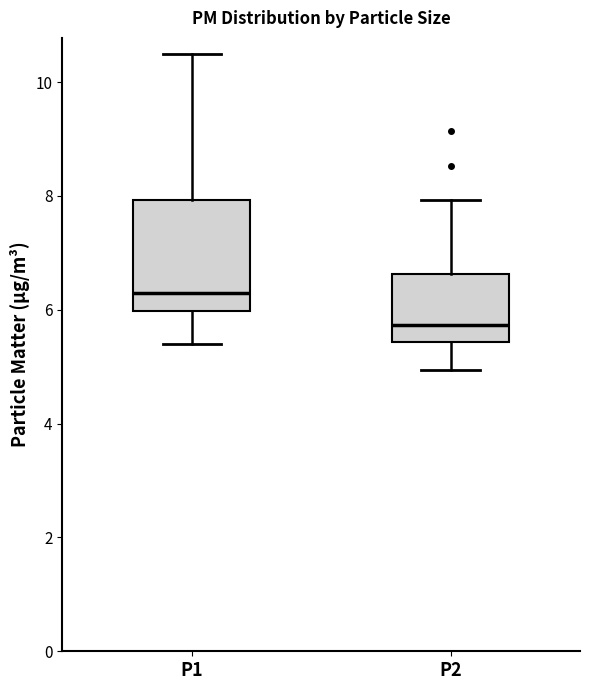

Where is the lower edge of the box for P2 on the y-axis? The values are not printed on the chart, so give them approximately, as read against the axis.

5.4